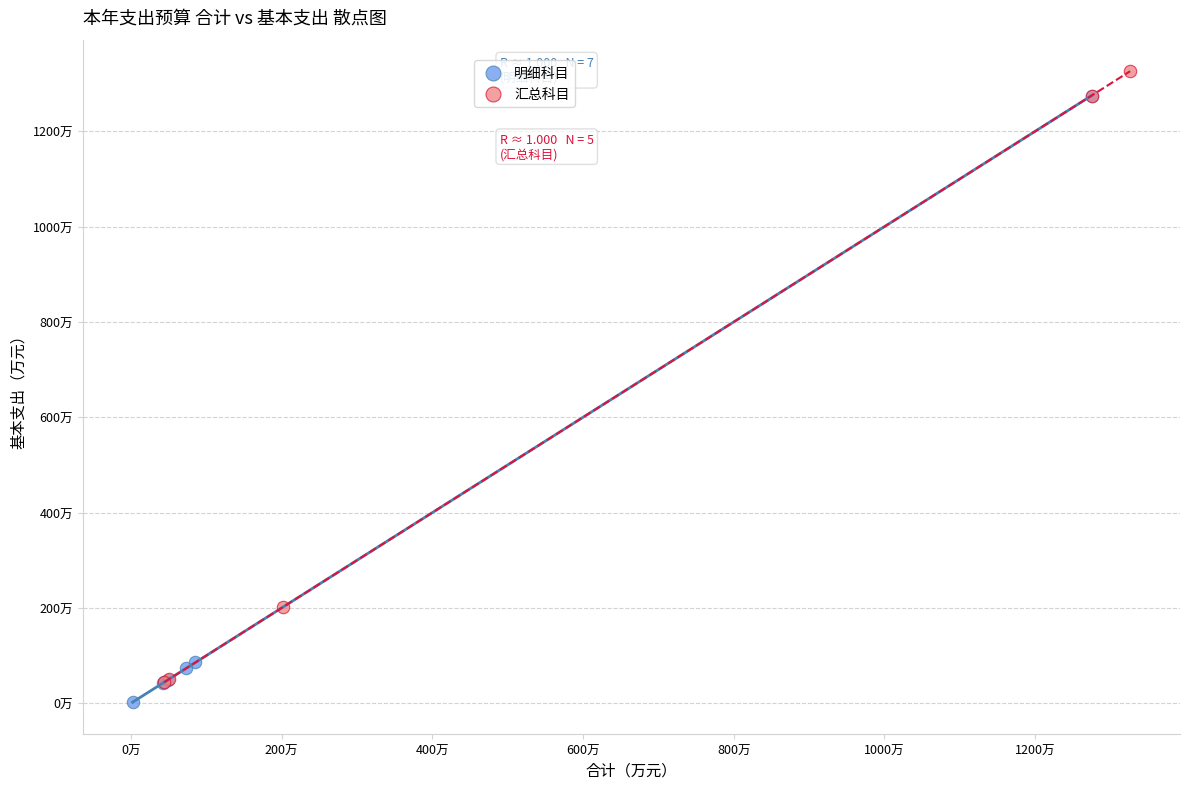

What are all the series names shown in the legend?

明细科目, 汇总科目